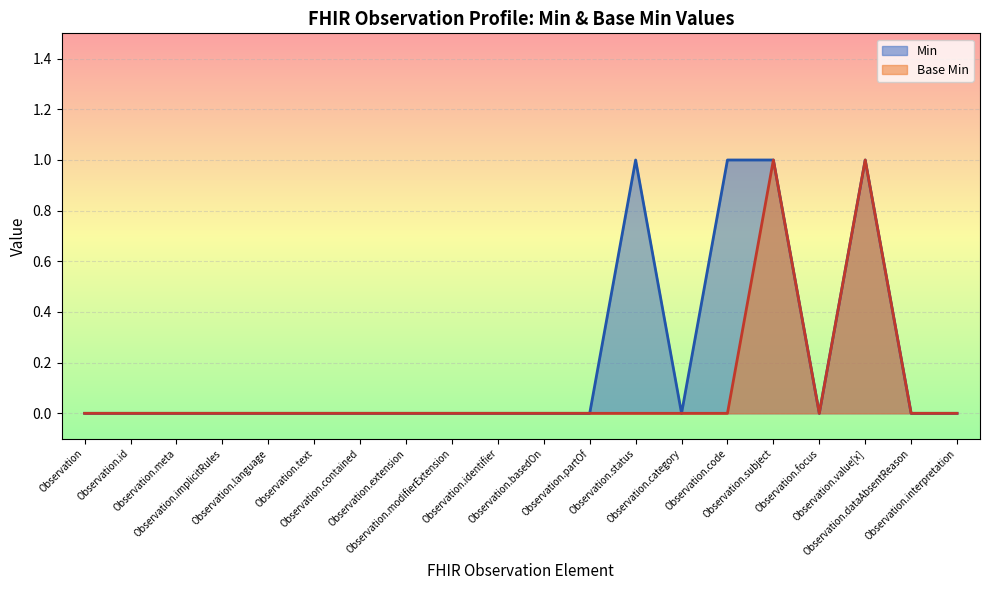

At which label is the value closest to 0?

Observation